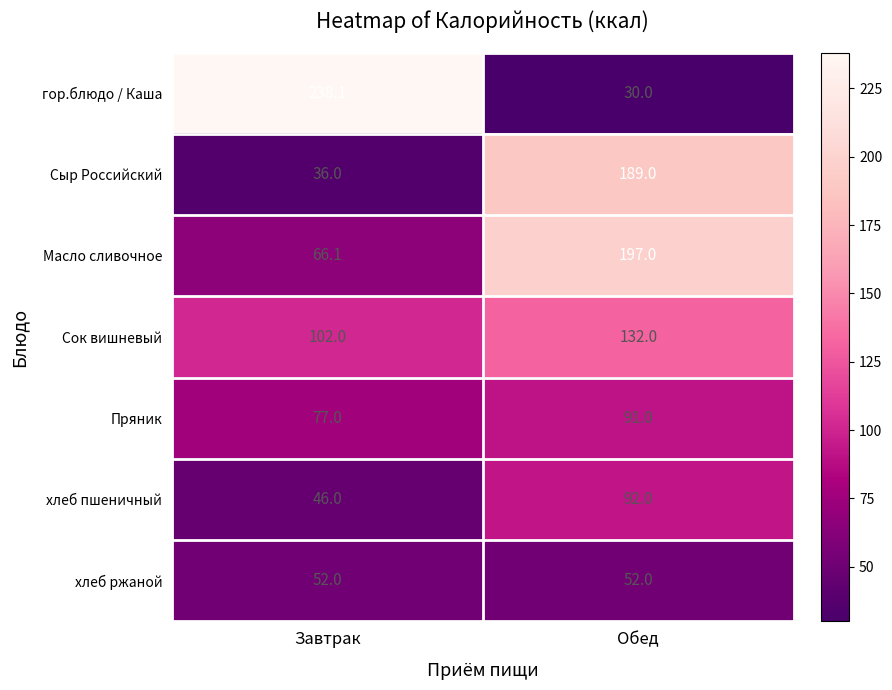

Reading left to right, what are all the values shown in this chart?

гор.блюдо / Каша: Завтрак=238.1	Обед=30.0
Сыр Российский: Завтрак=36.0	Обед=189.0
Масло сливочное: Завтрак=66.1	Обед=197.0
Сок вишневый: Завтрак=102.0	Обед=132.0
Пряник: Завтрак=77.0	Обед=91.0
хлеб пшеничный: Завтрак=46.0	Обед=92.0
хлеб ржаной: Завтрак=52.0	Обед=52.0